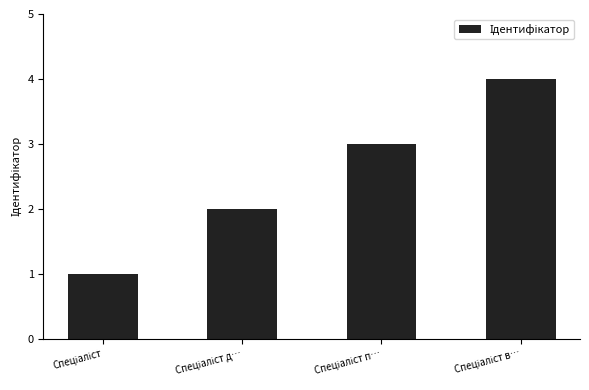

What is the sum of all values?

10